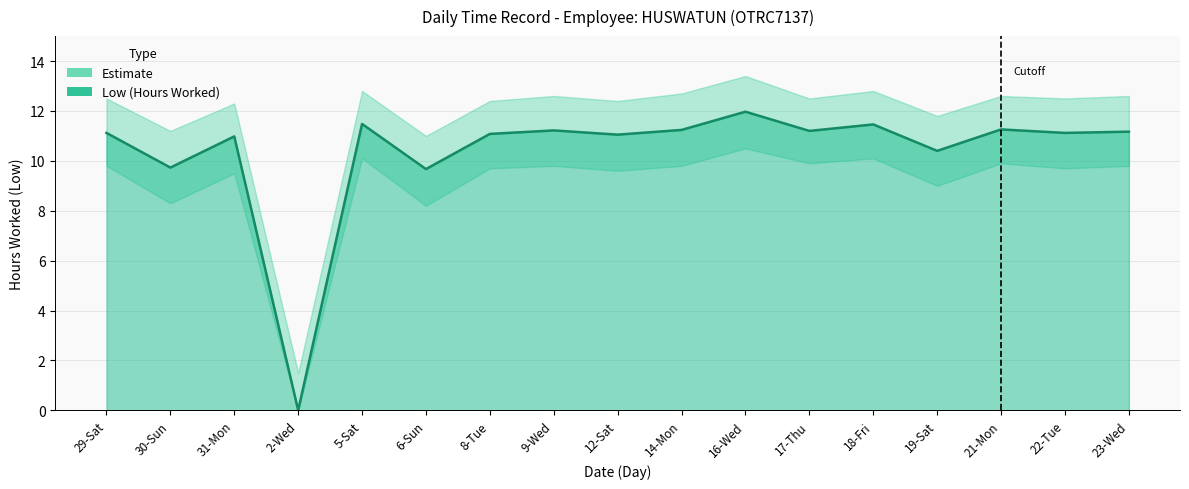

The chart shows a value of 11.2 at 14-Mon. True or false?

True